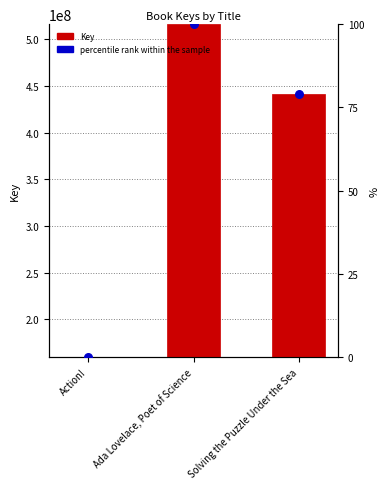

Which series has the largest total across all categories?

Key